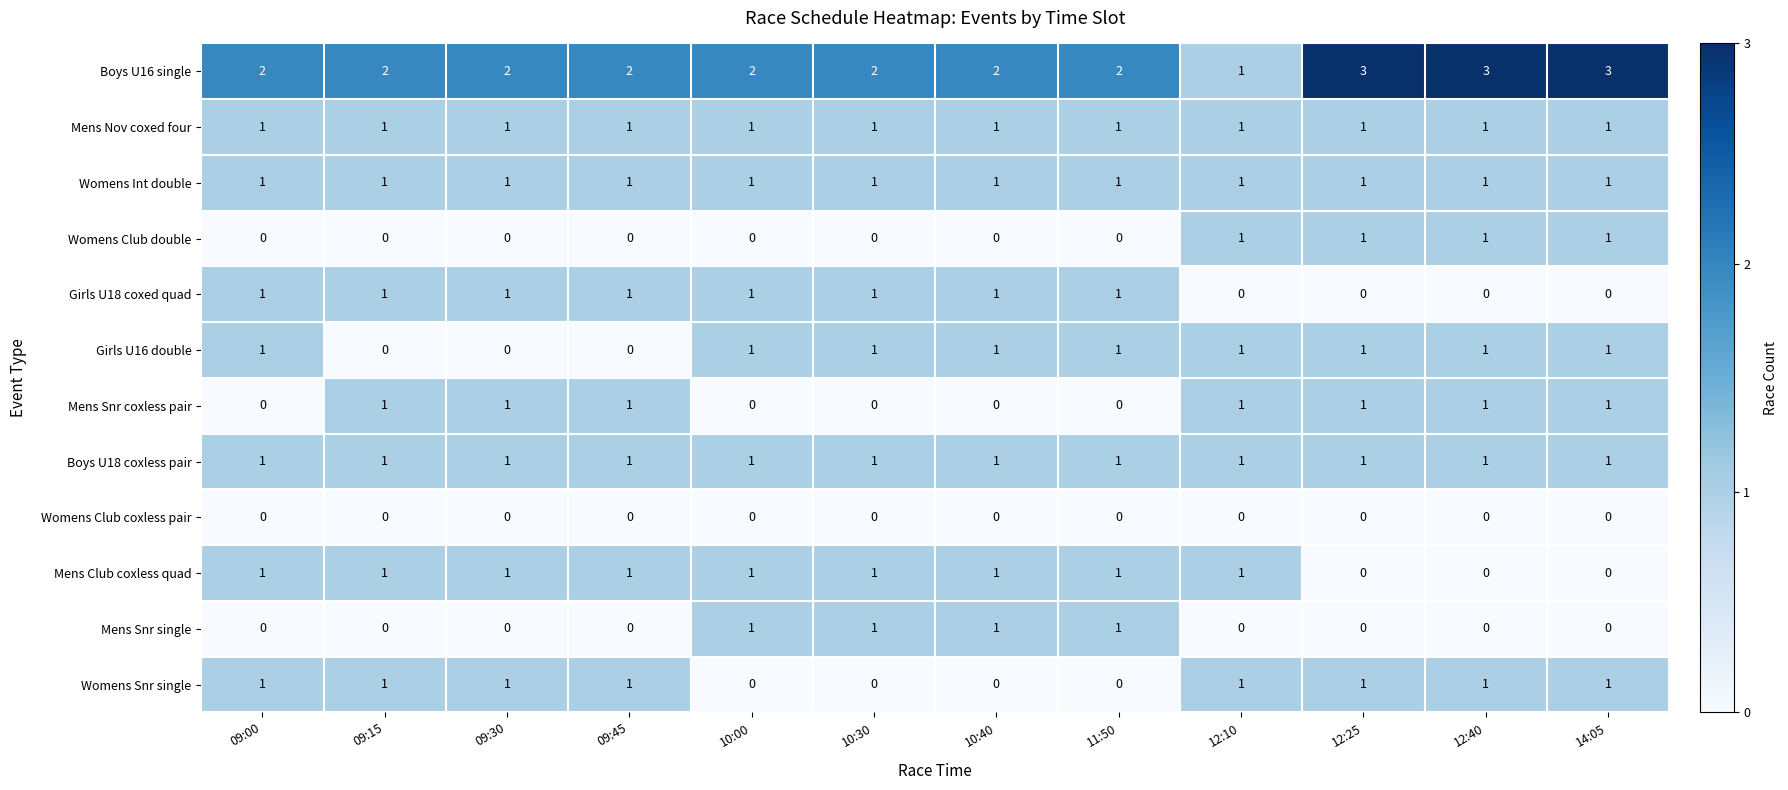

How many Womens Snr single values are between 0 and 1?

12